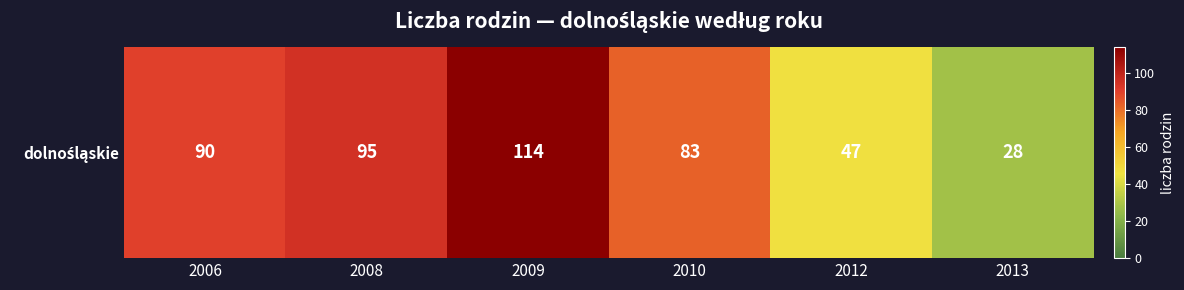

How many data points are above 90?

2